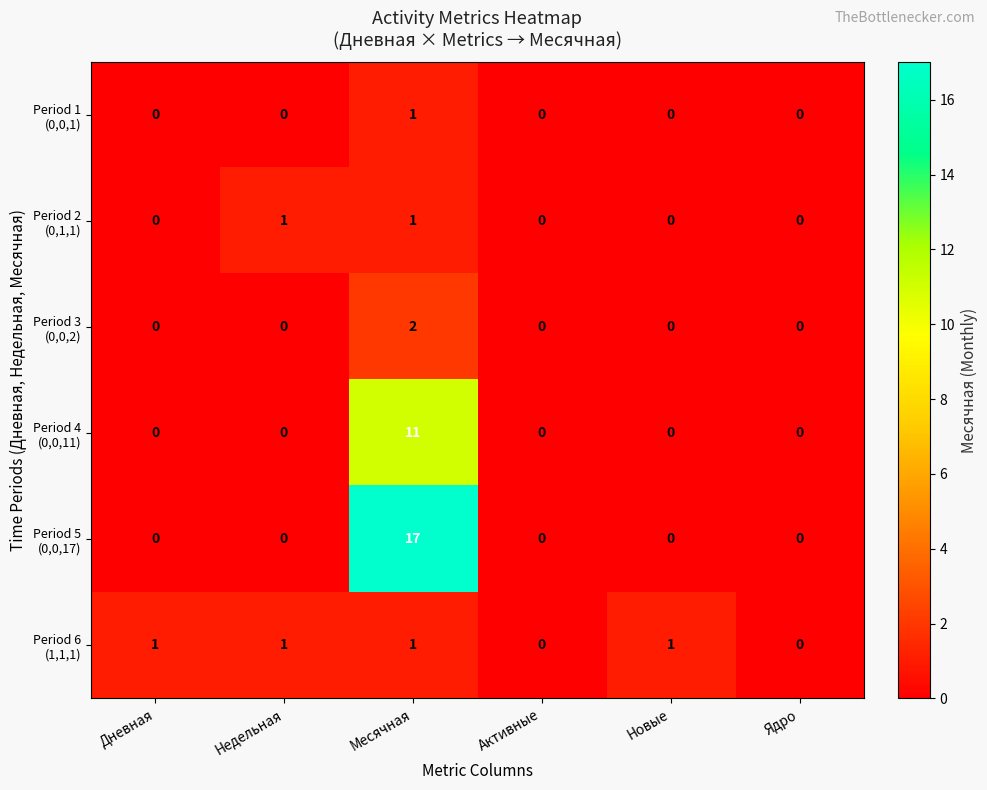

What is the total value across all series at Месячная?

33